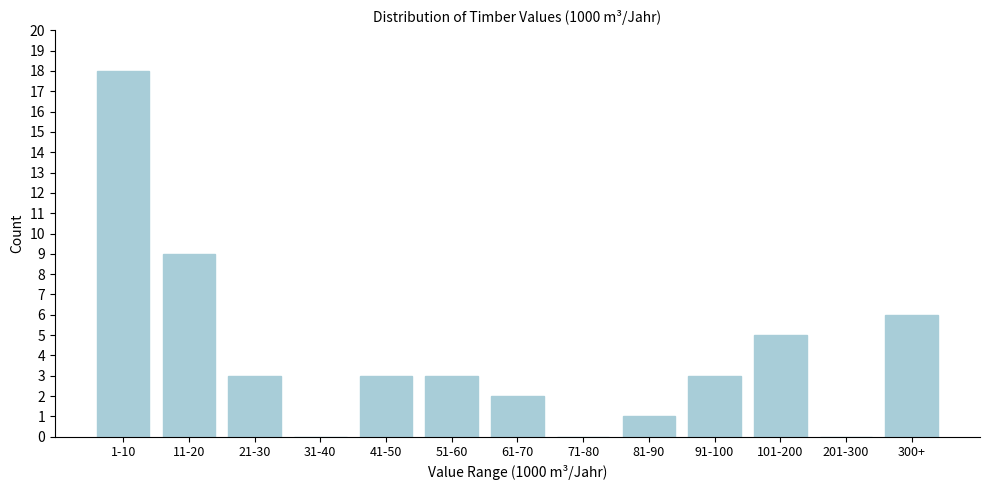

Reading left to right, what are all the values shown in this chart?

1-10=18	11-20=9	21-30=3	31-40=0	41-50=3	51-60=3	61-70=2	71-80=0	81-90=1	91-100=3	101-200=5	201-300=0	300+=6